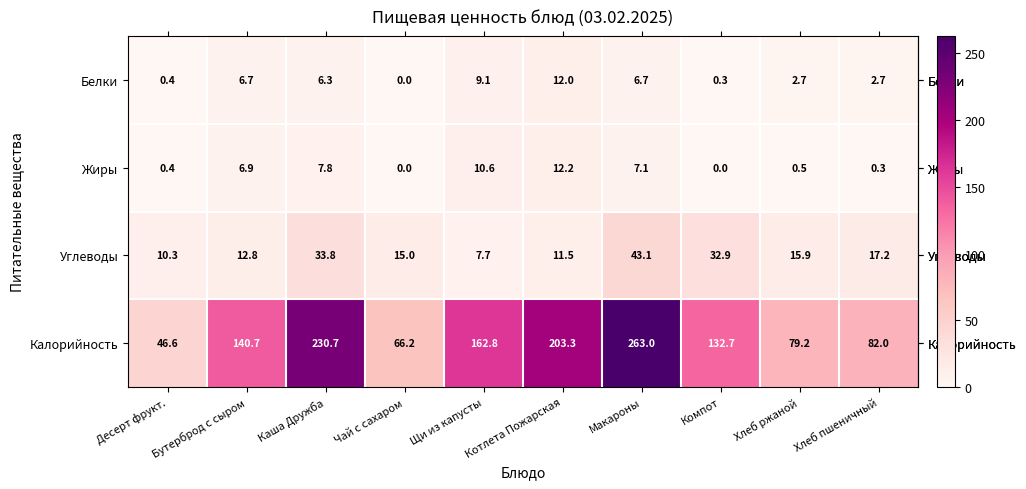

Between Десерт фрукт. and Бутерброд с сыром, which series saw the biggest shift?

Калорийность